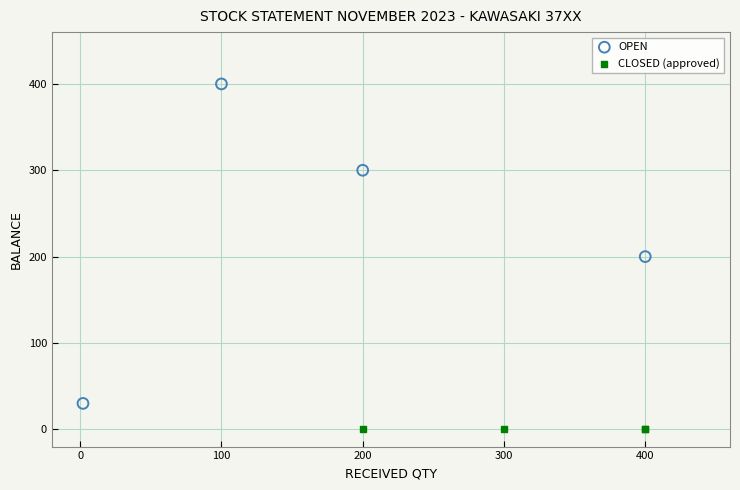

Which series contains the lowest Y value?

CLOSED (approved)